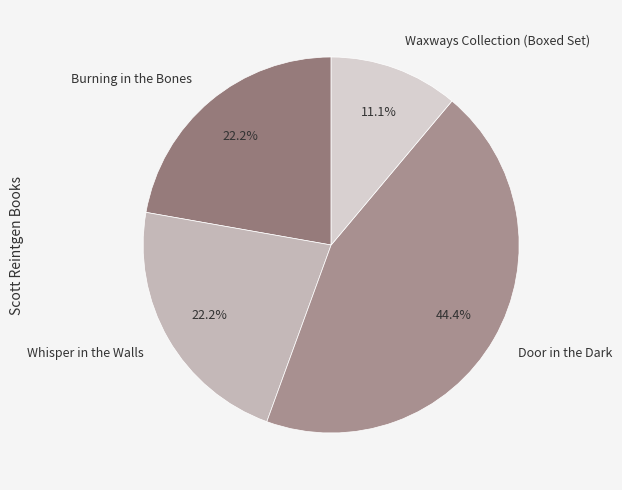

What percentage is the Waxways Collection (Boxed Set) slice, to the nearest percent?

11%